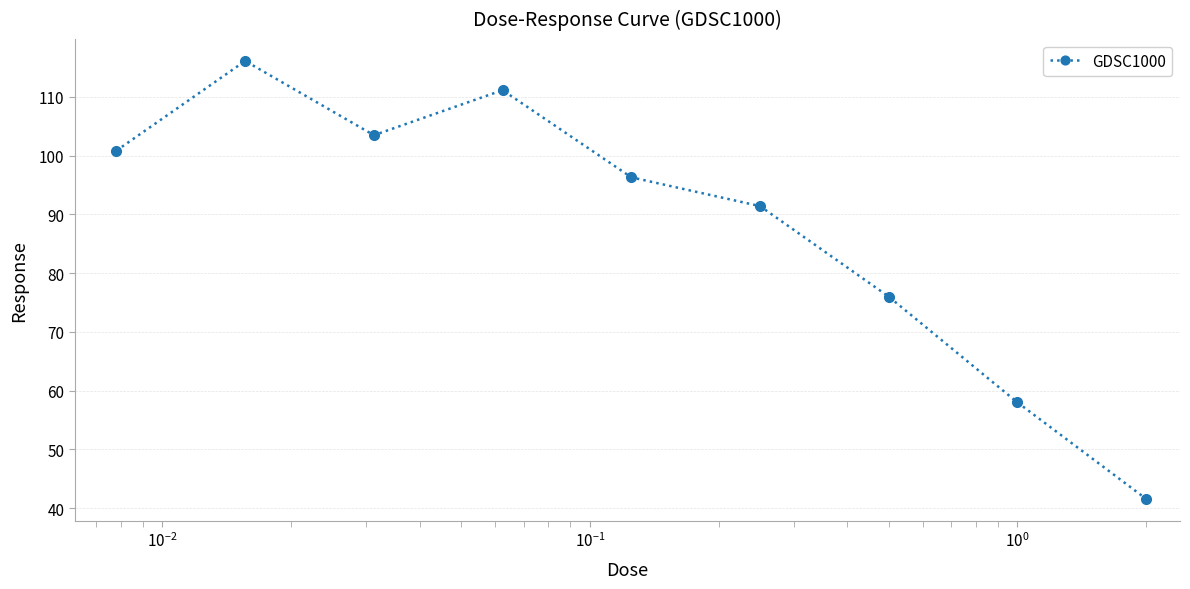

Does the chart have visible grid lines?

Yes